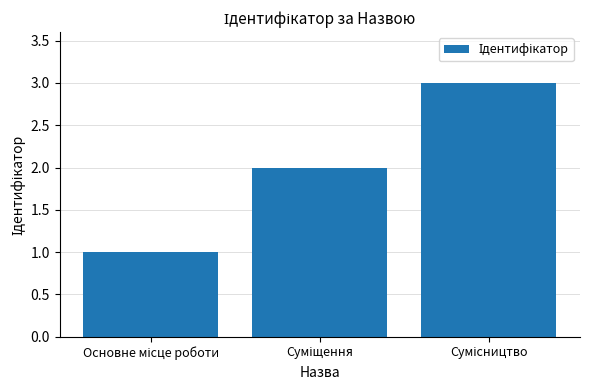

How many bars are there in total?

3